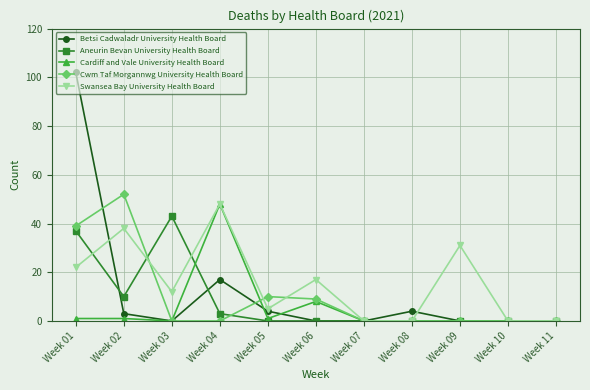

How many lines are shown in the chart?

5